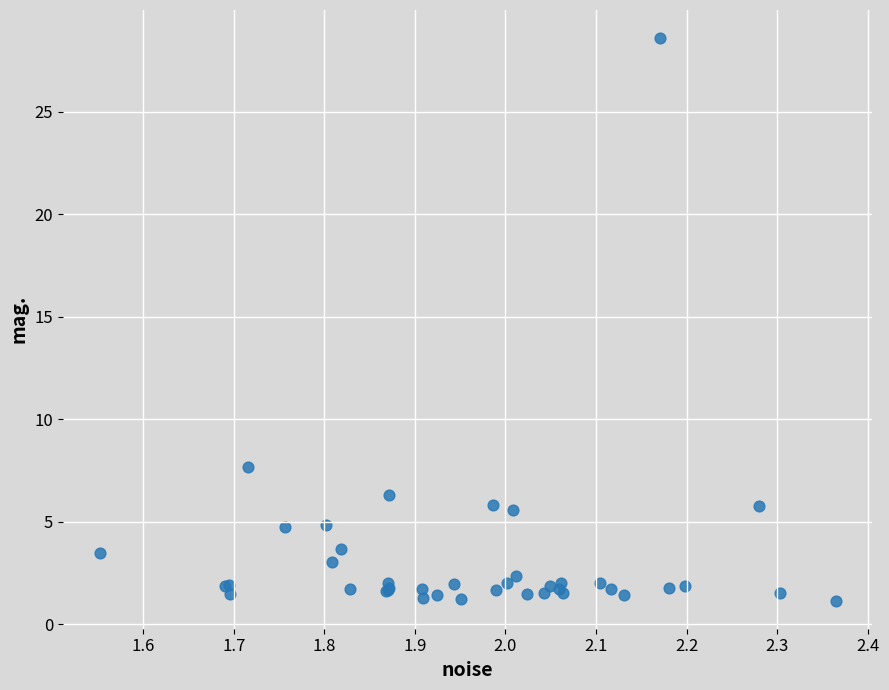

What Y value in the scatter plot is closest to 14?

7.6